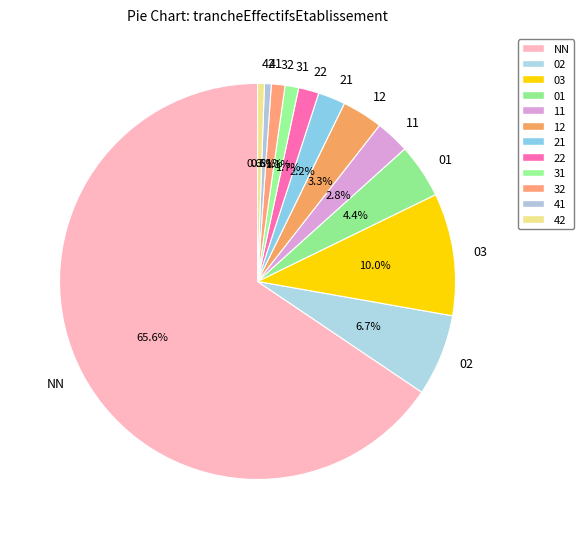

What percentage is NOT represented by 22?

98.3%